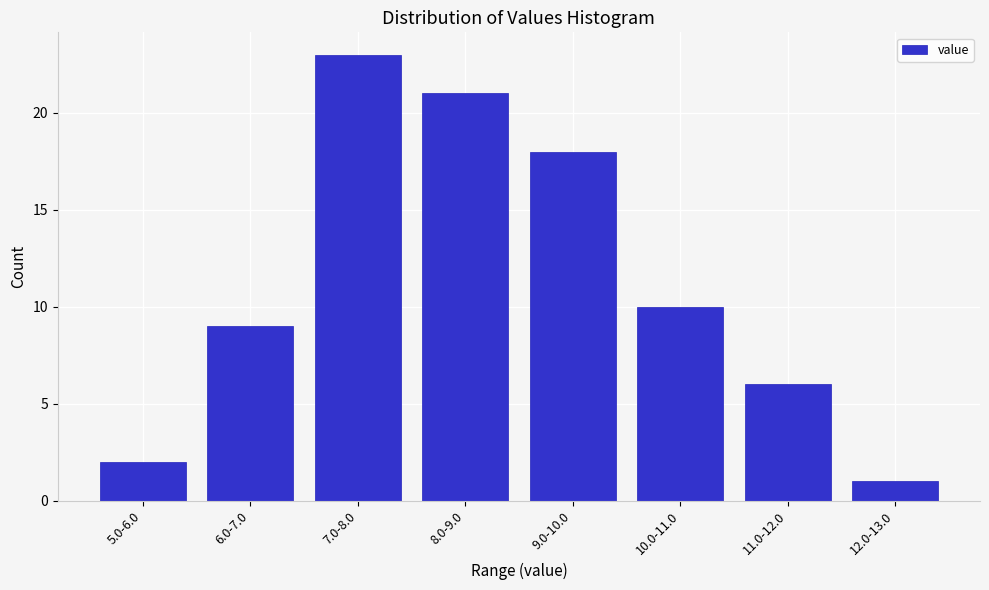

Reading left to right, transcribe all the data shown in this chart.

5.0-6.0=2	6.0-7.0=9	7.0-8.0=23	8.0-9.0=21	9.0-10.0=18	10.0-11.0=10	11.0-12.0=6	12.0-13.0=1